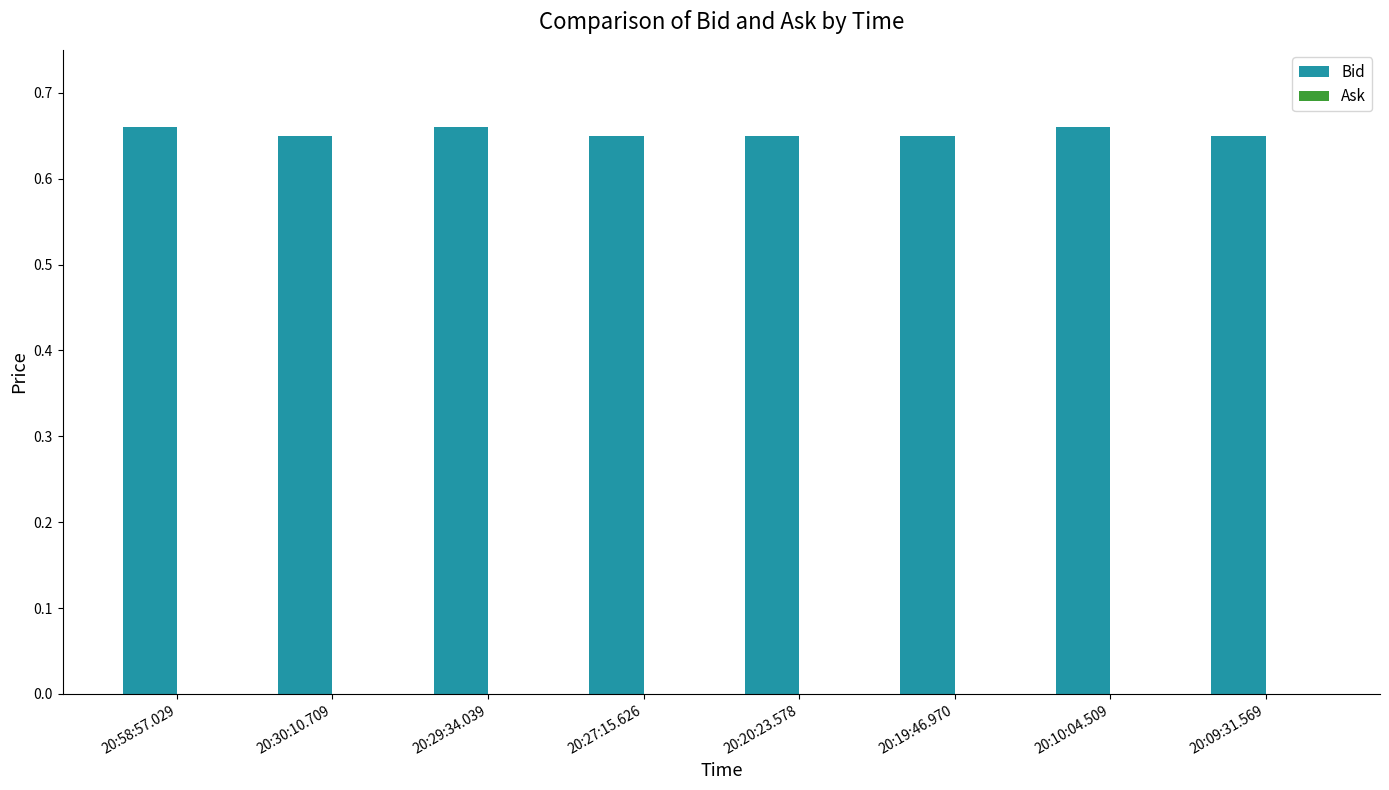

The value at 20:29:34.039 is 0.3. True or false?

False